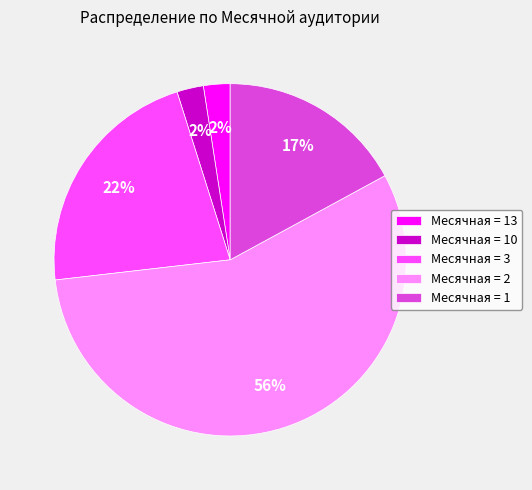

Is there any slice that represents more than half of the pie?

Yes